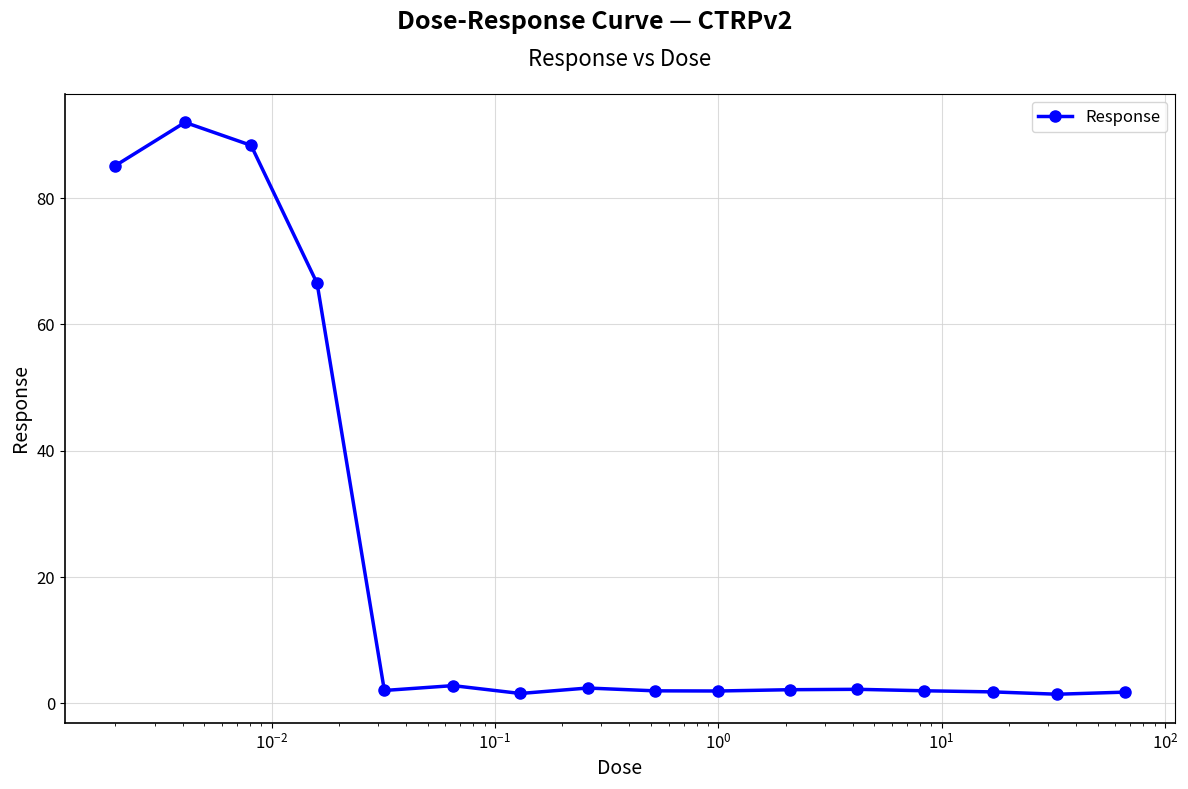

True or false: there are more than 1 points higher than both neighbors.

True